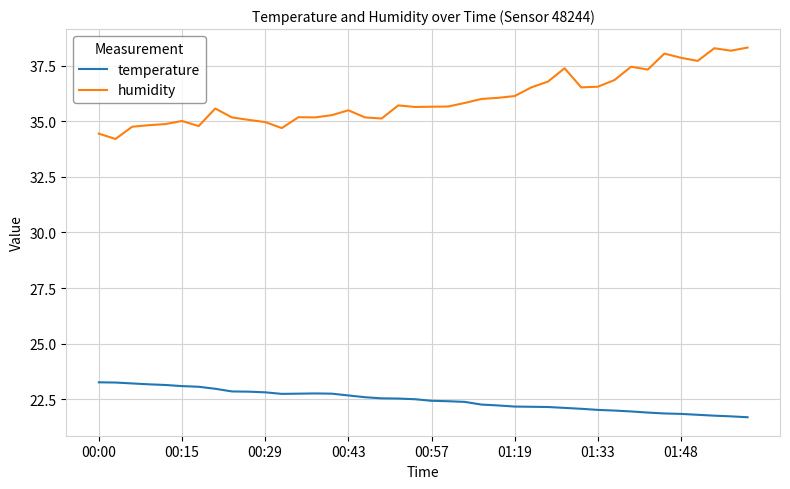

In humidity, how many points are lower than both neighbors (excluding endpoints)?

10